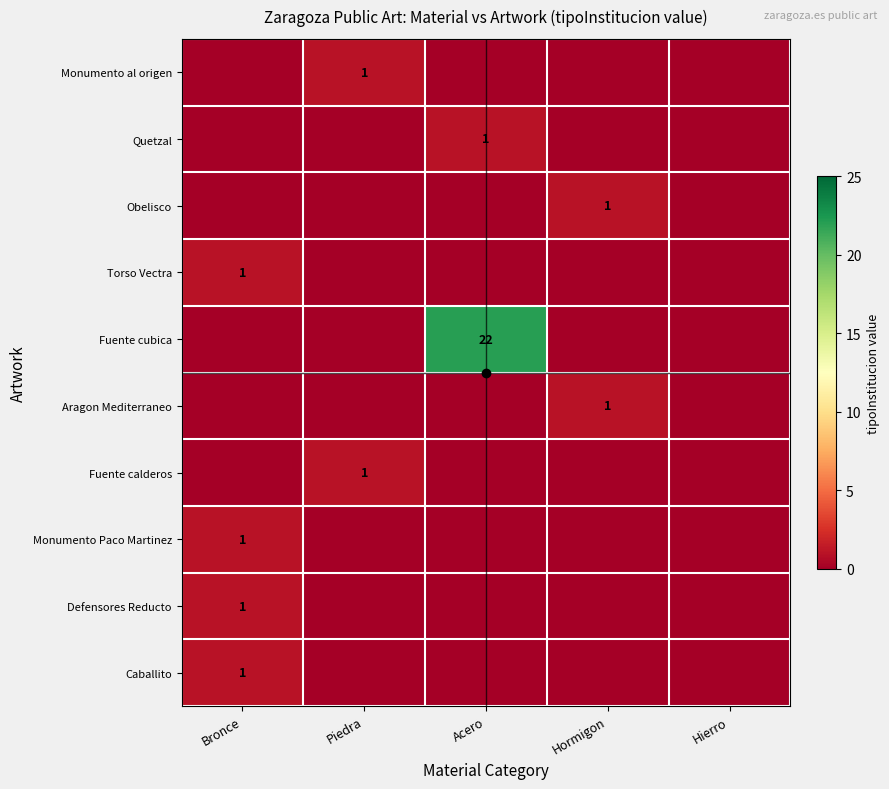

At which category is the sum across all series the highest?

Acero